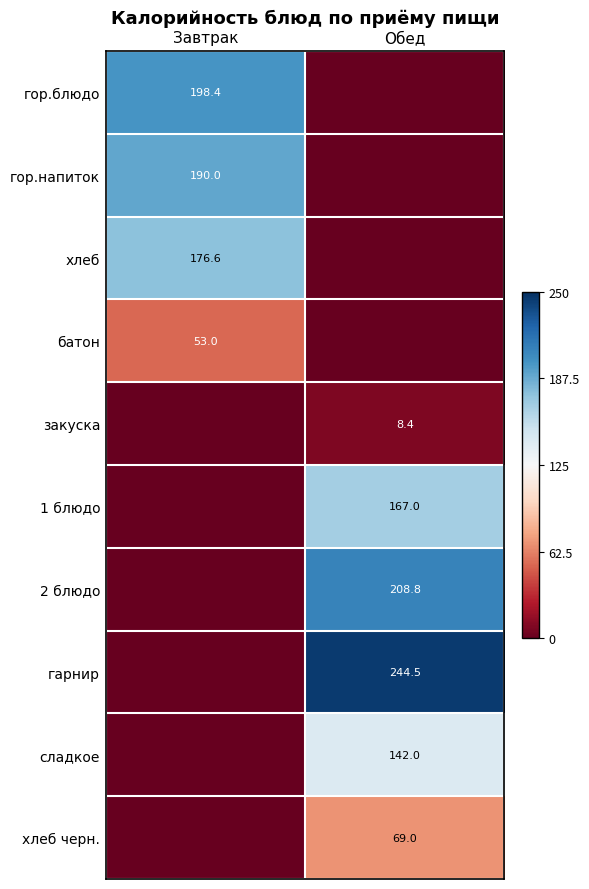

True or false: 1 блюдо has a value of 167.0 at Обед.

True